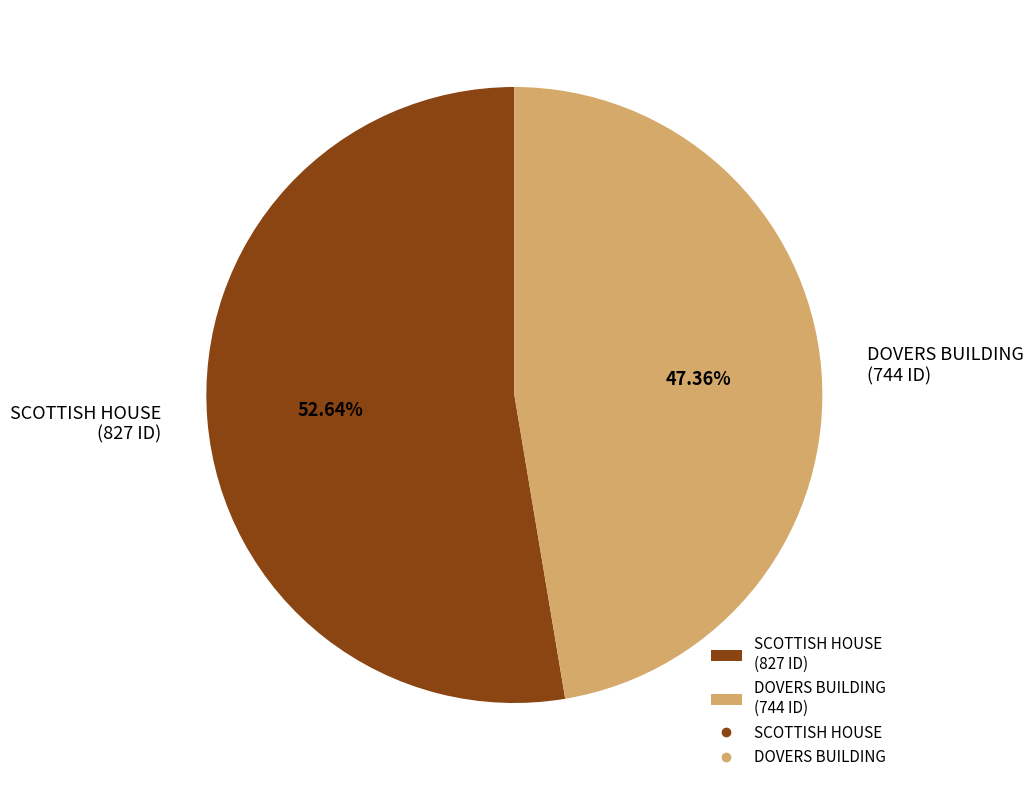

How many slices are in this pie chart?

2